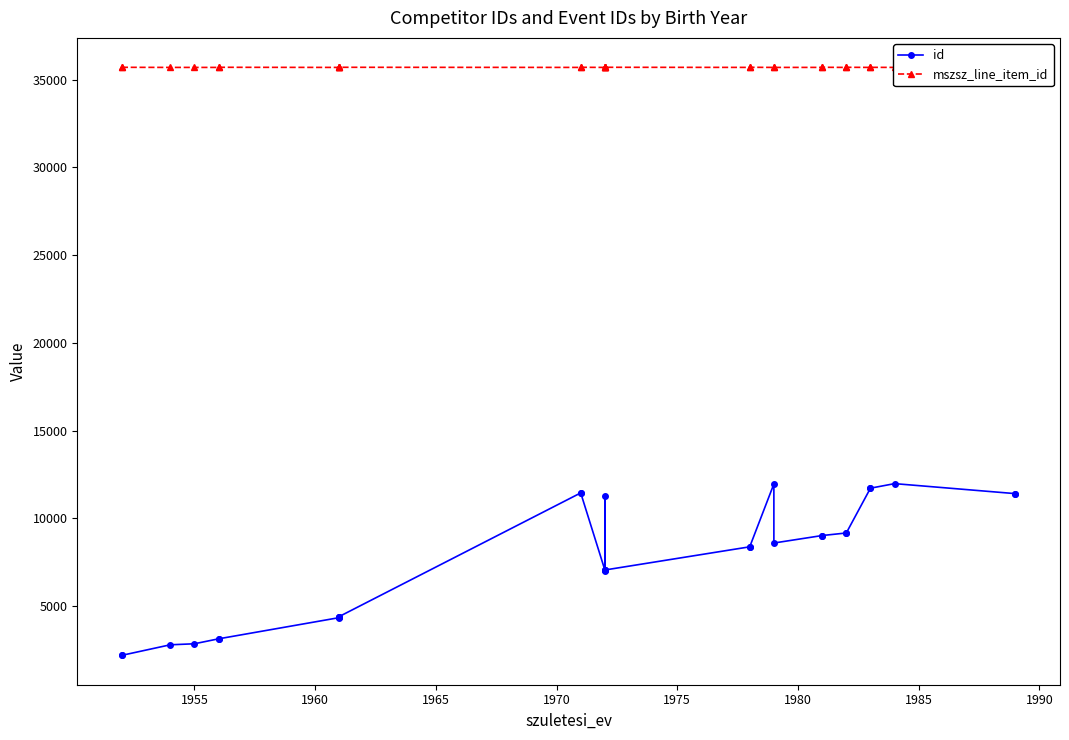

True or false: mszsz_line_item_id and id cross at least once.

False